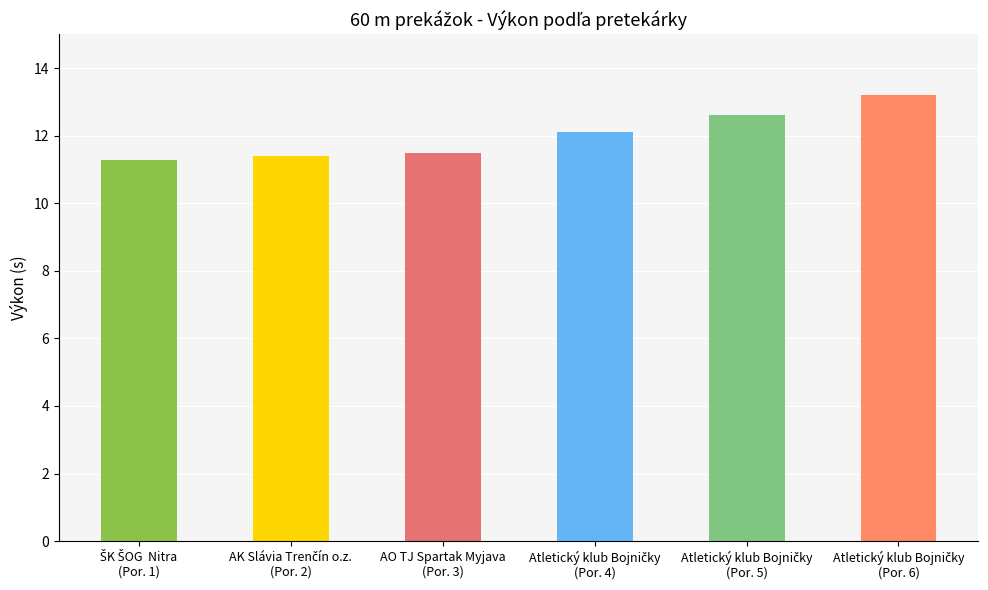

What is the sum of all values?

72.1